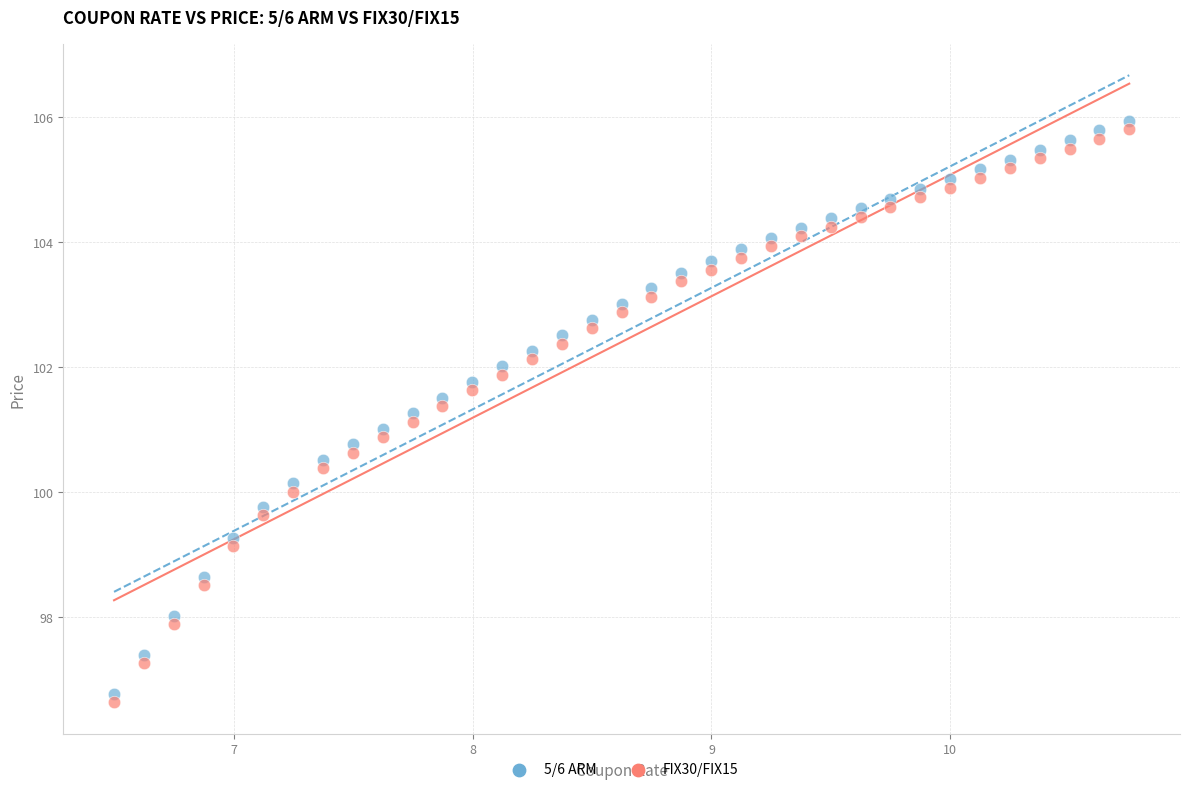

Across all data points, what is the range of Y values (max minus min)?

9.3